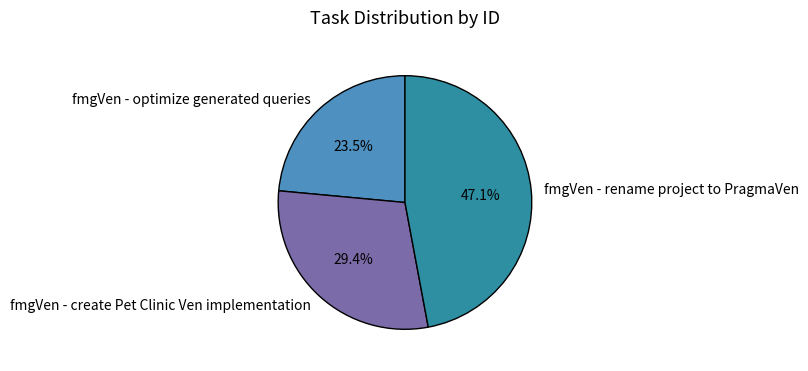

To the nearest percent, what portion does fmgVen - create Pet Clinic Ven implementation represent?

29%